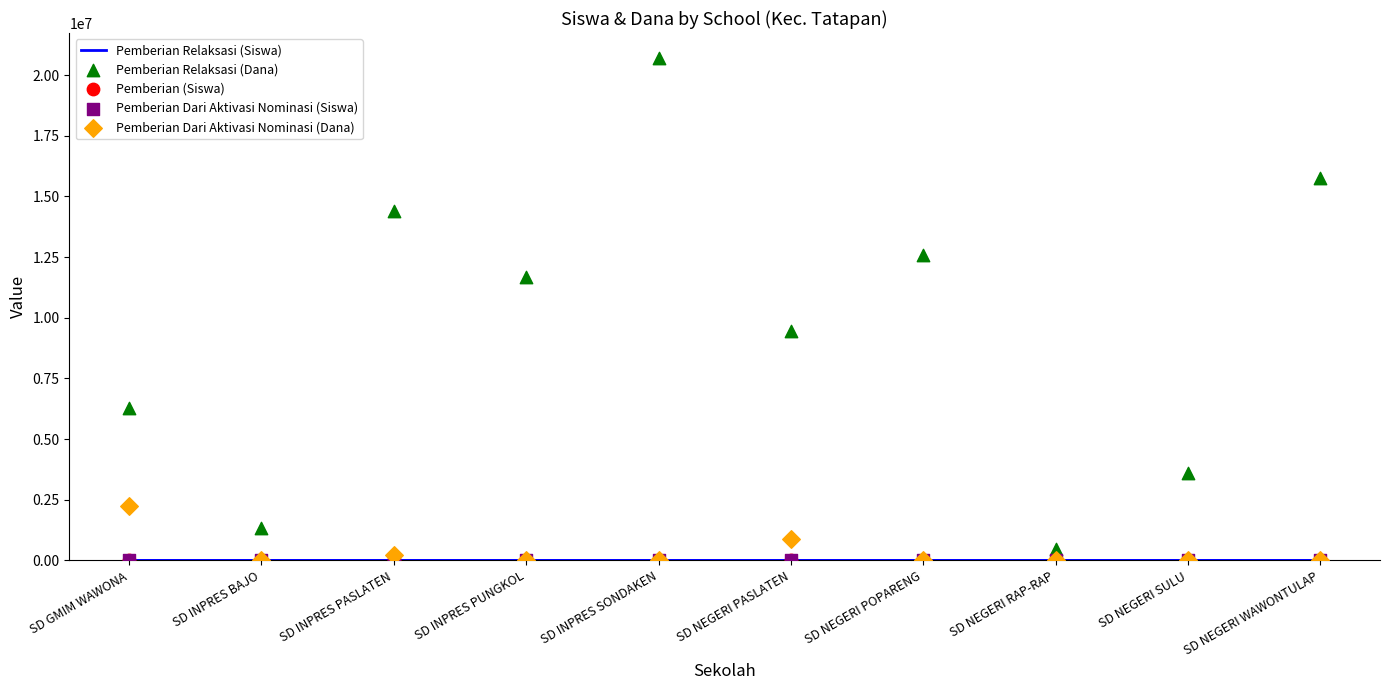

At how many categories does at least one series exceed 4281689?

7